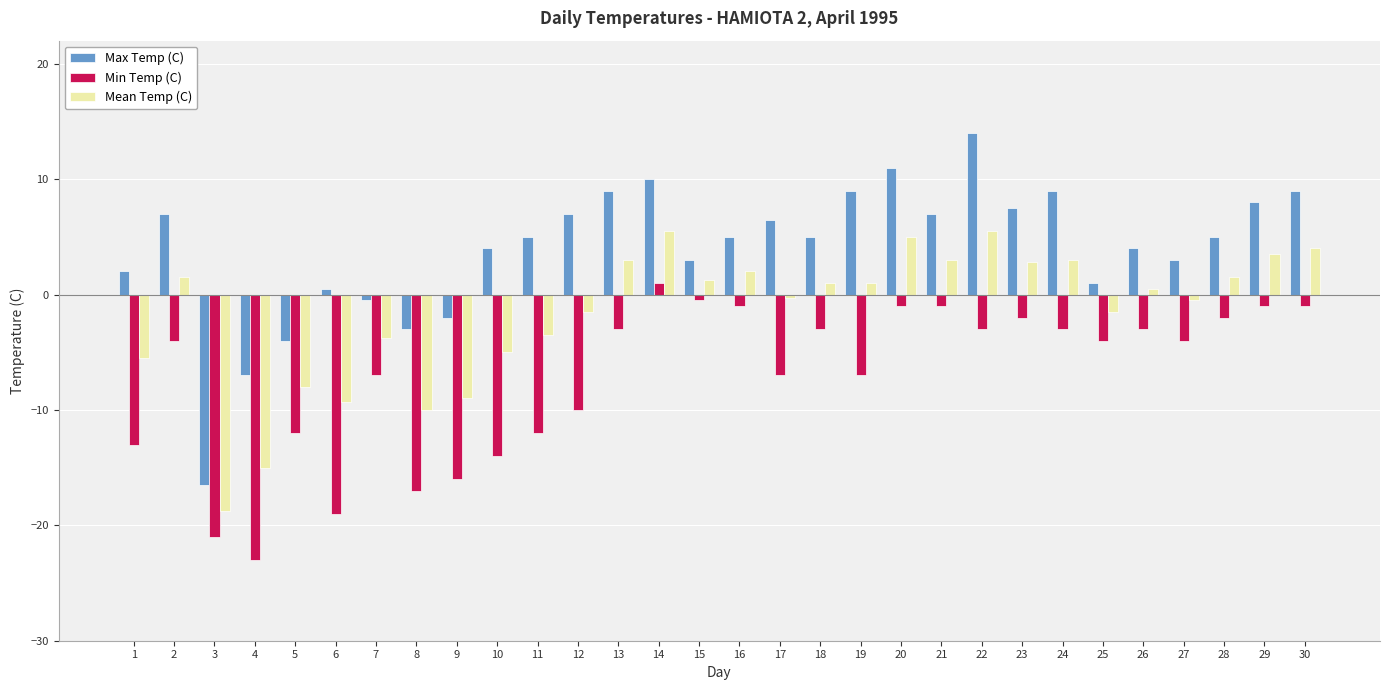

List the series in order of their overall mean, lowest first.

Min Temp (C), Mean Temp (C), Max Temp (C)